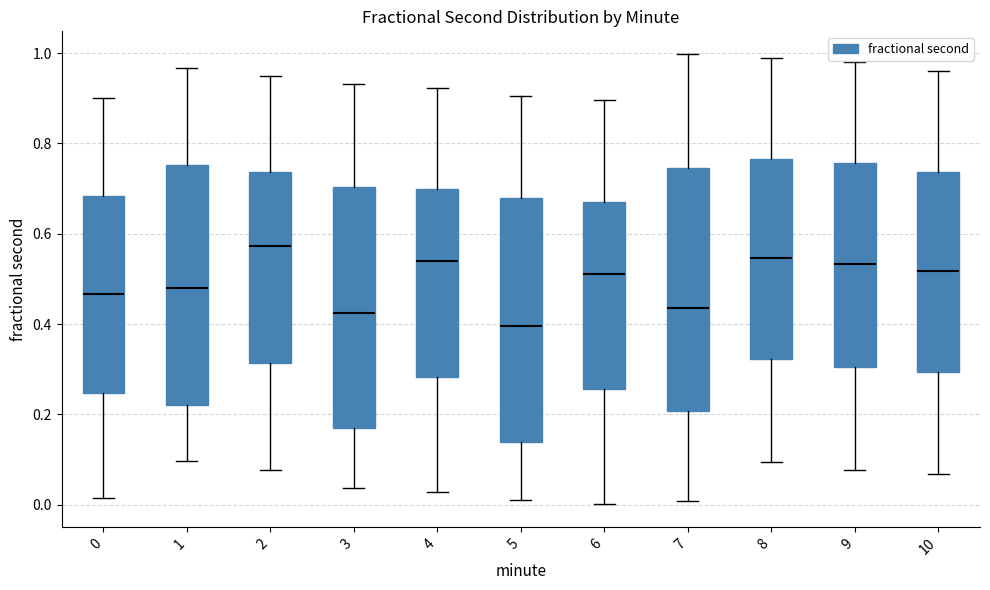

Which box's median line is the lowest?

5